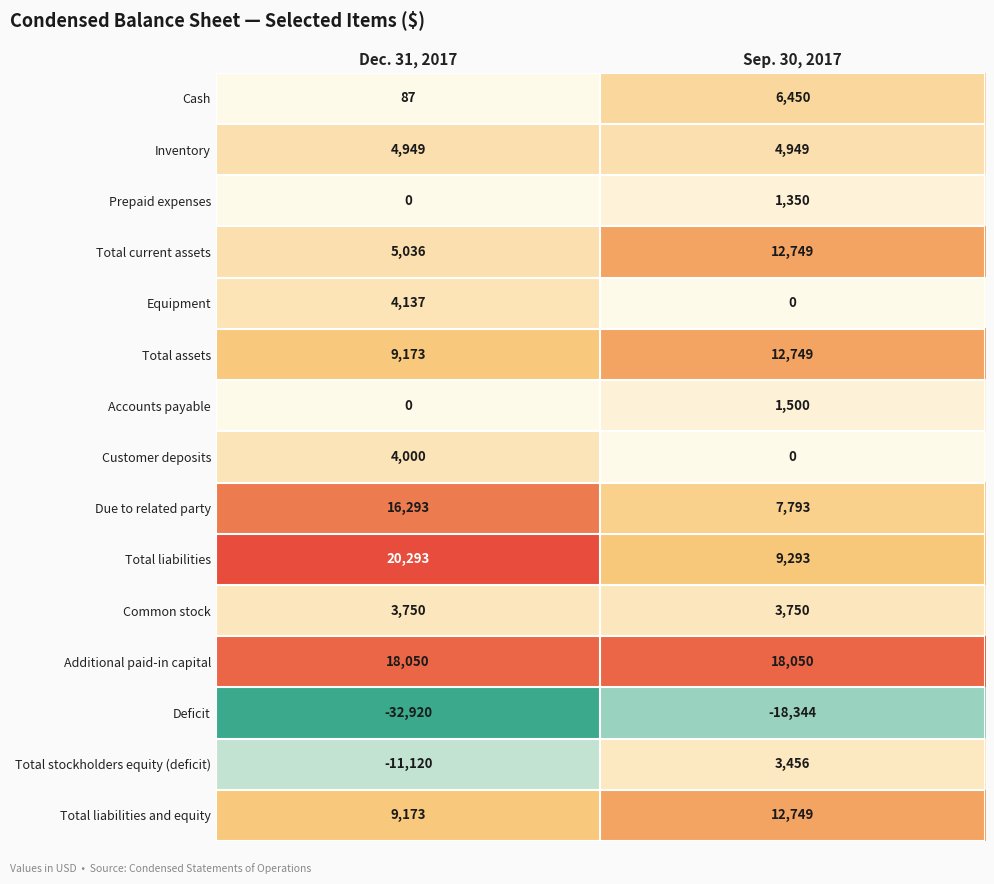

What is the maximum value shown in the chart?

20293